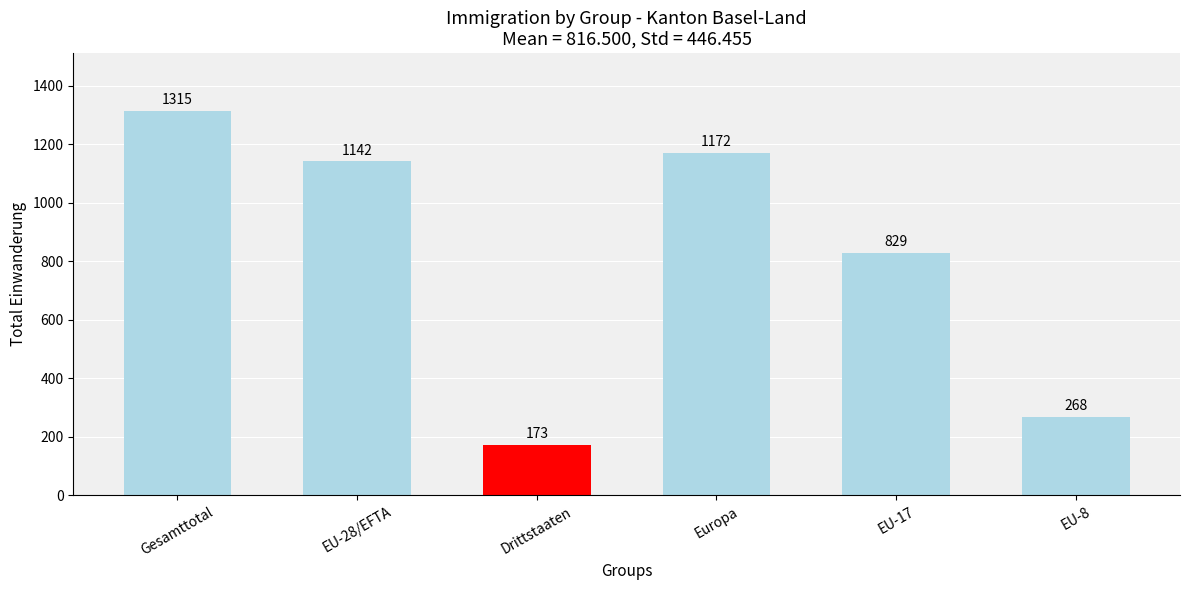

What is the minimum value shown in the chart?

173